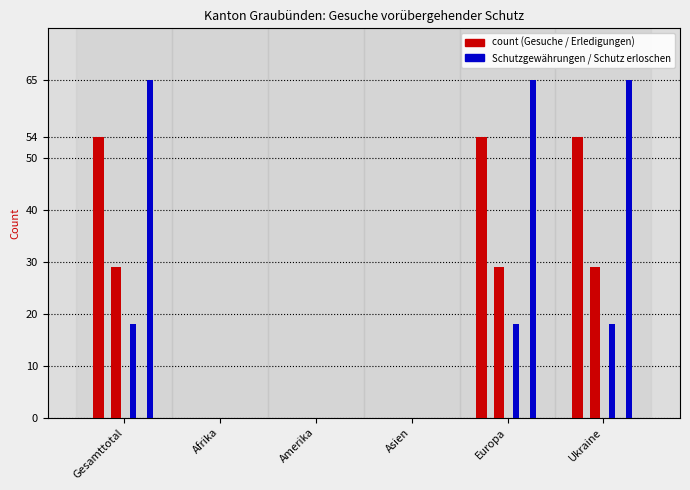

The value of Total Gesuche at Europa is 84. True or false?

False